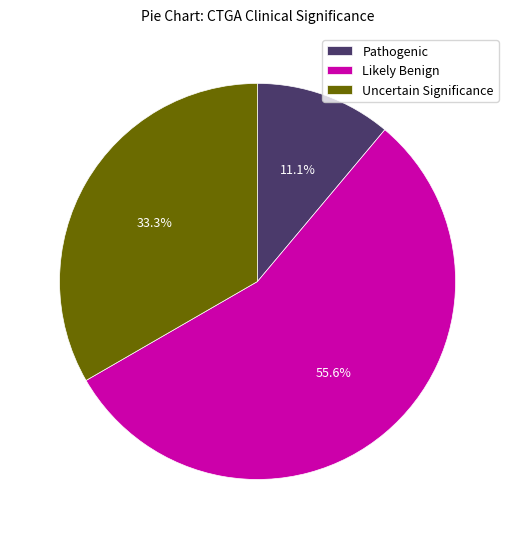

Is there a majority slice in this chart?

Yes